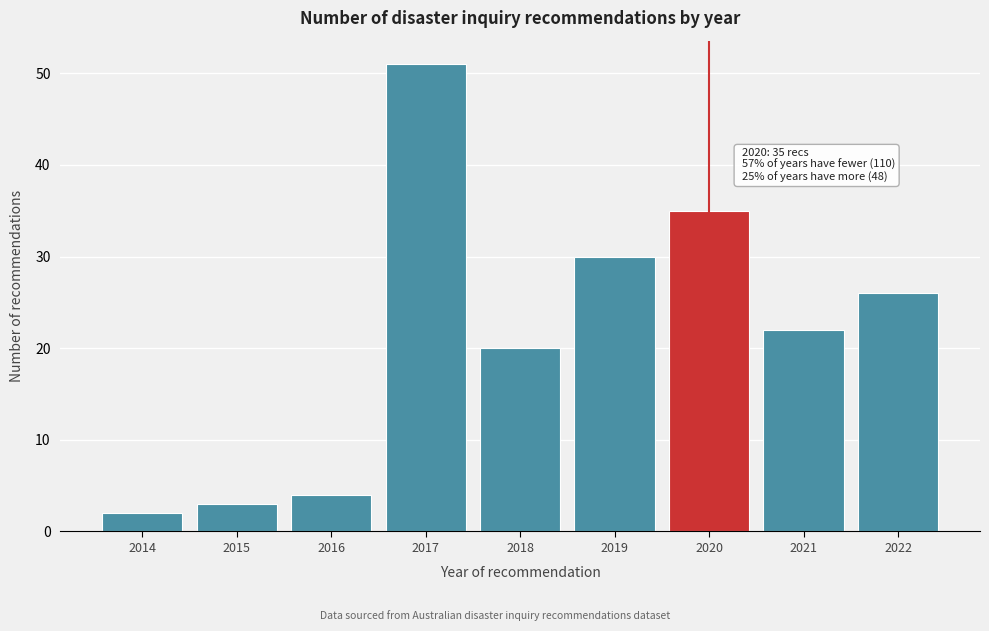

Reading left to right, what are all the values shown in this chart?

2014=2	2015=3	2016=4	2017=51	2018=20	2019=30	2020=35	2021=22	2022=26